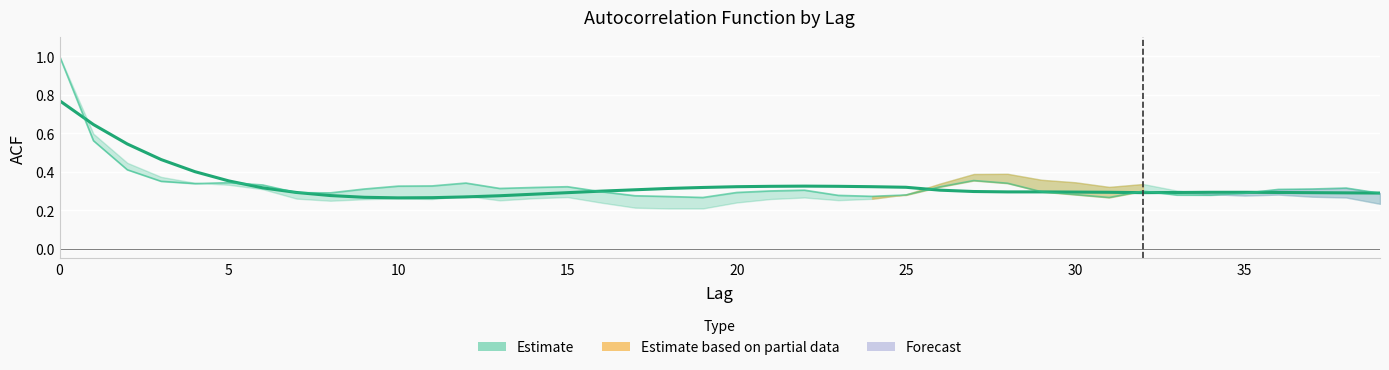

After their last crossing, which series has the higher values: acf_shown or acf_shown_smooth?

acf_shown_smooth